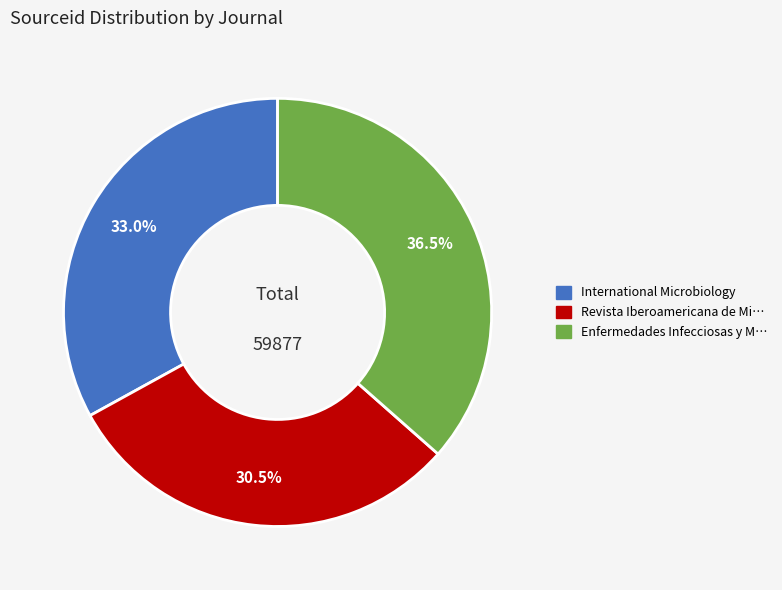

Is there any slice that represents more than half of the pie?

No